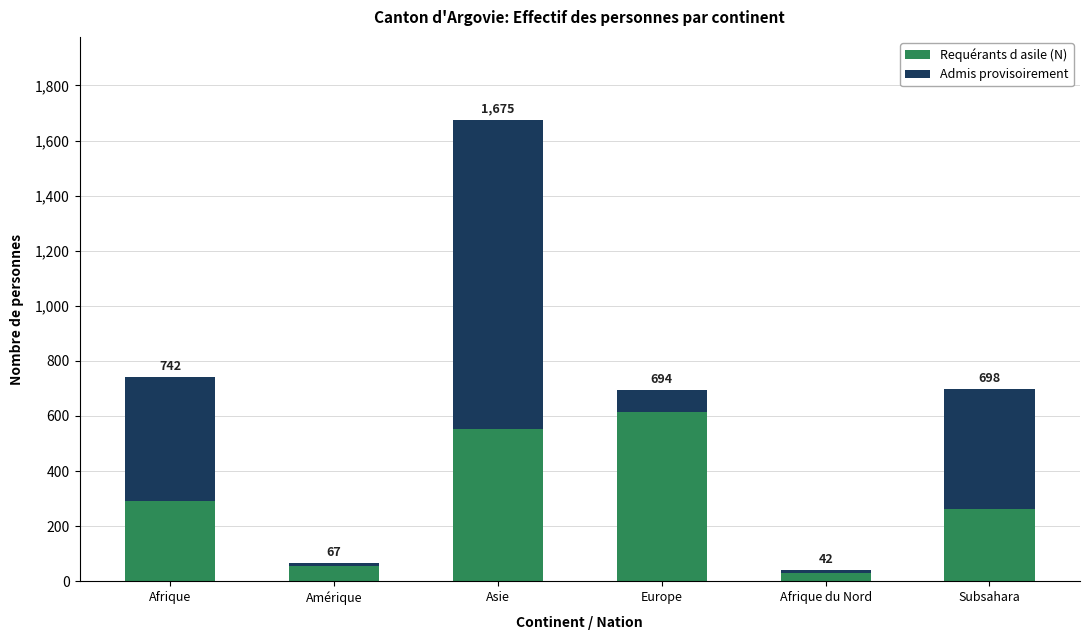

What value does the Requérants d asile (N) series have at Subsahara?

262